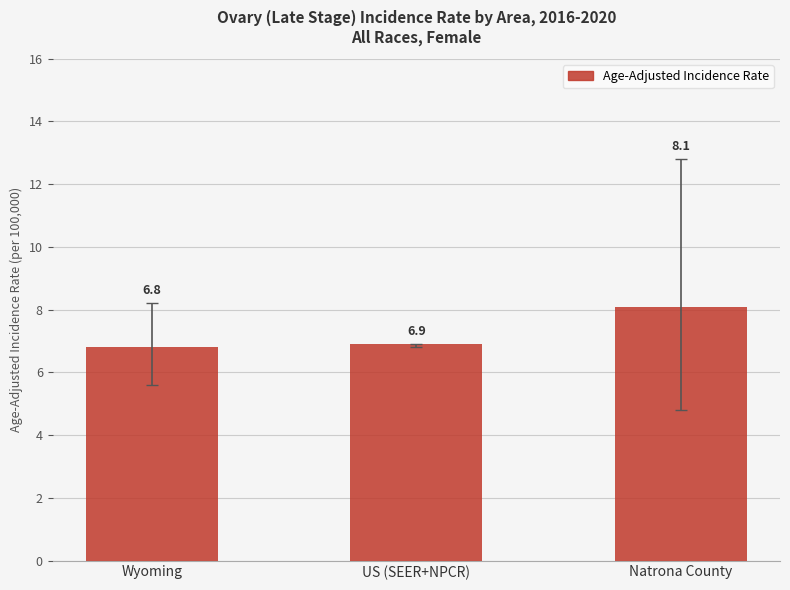

Are the bars horizontal?

No